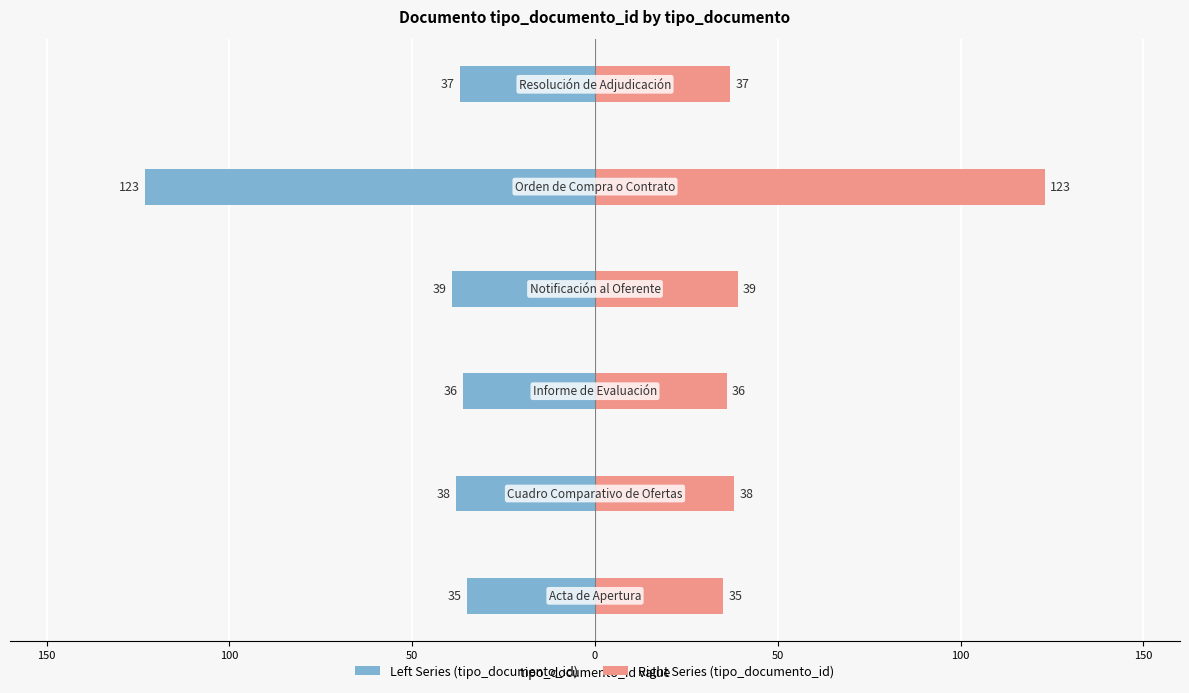

What is the highest value of the Right Series (tipo_documento_id) series?

123